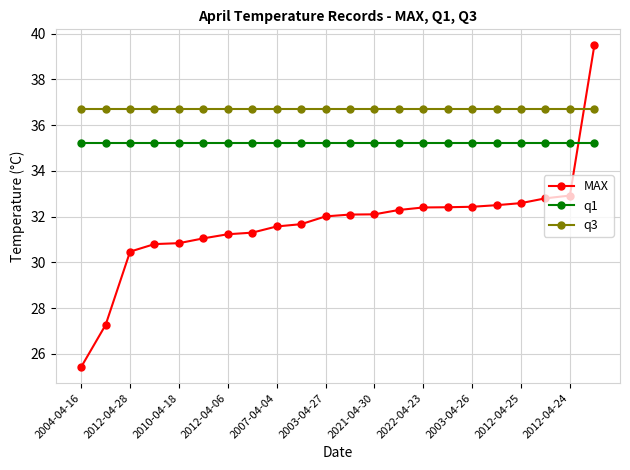

What are all the series names shown in the legend?

MAX, q1, q3